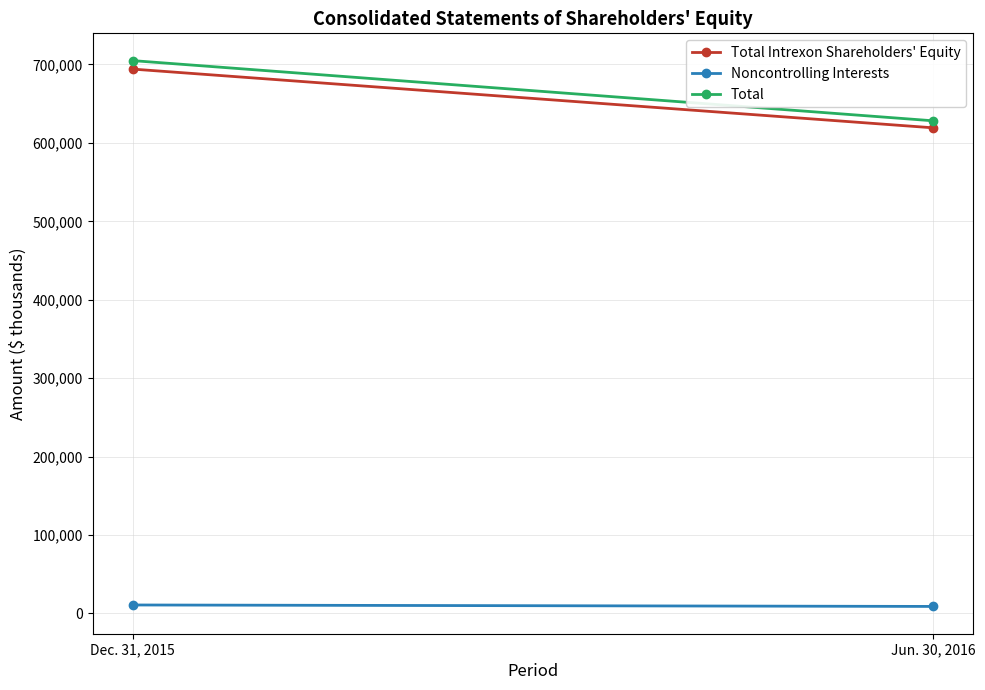

What is the highest value of the Noncontrolling Interests series?

10808